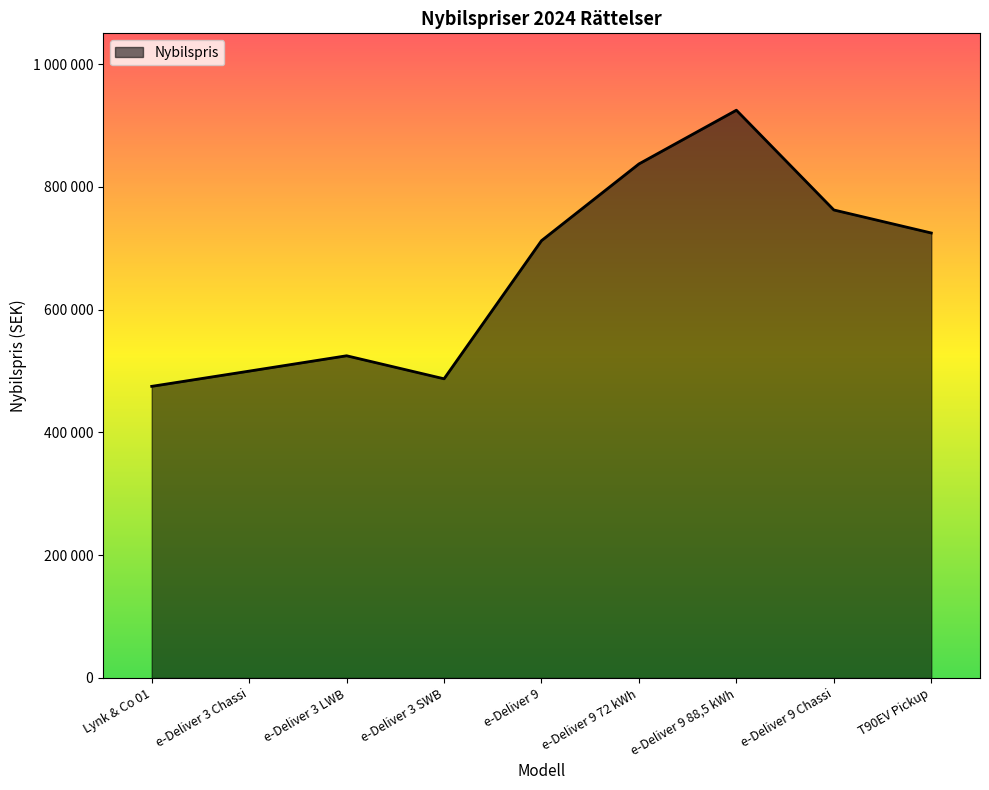

Does the chart have visible grid lines?

No